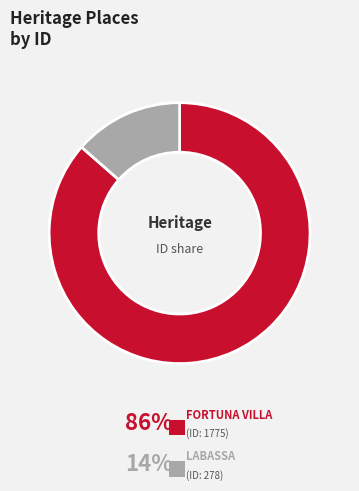

Which slice is the largest?

FORTUNA VILLA